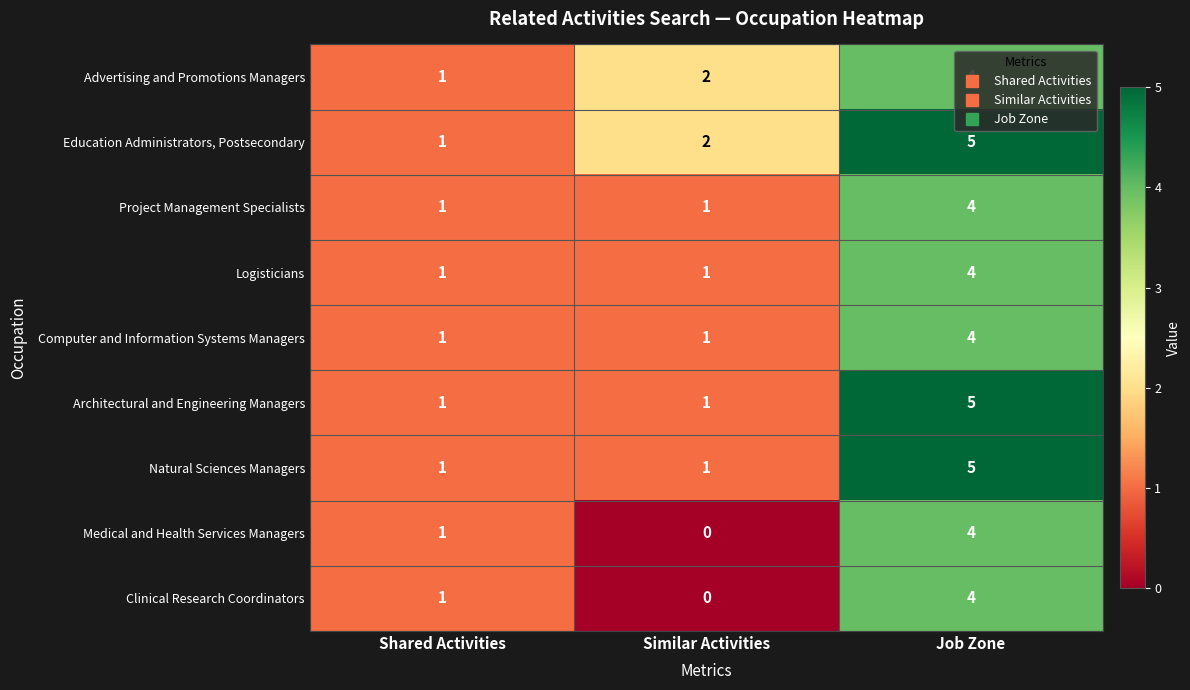

At which category is the sum across all series the highest?

Job Zone